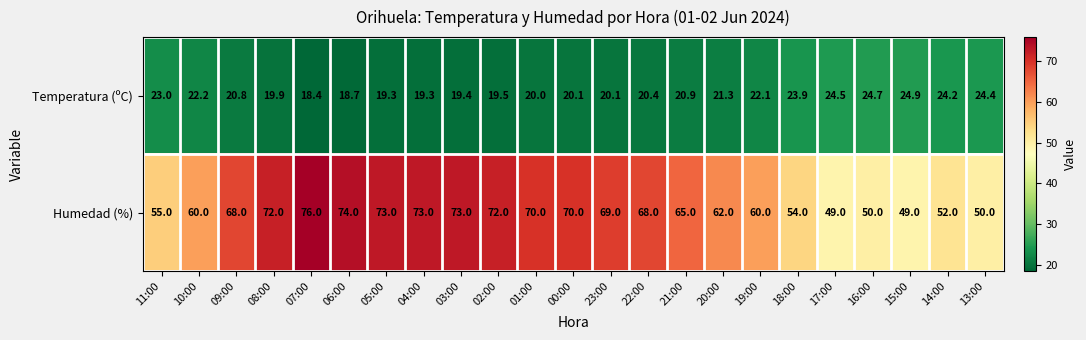

The Temperatura (ºC) series shows 19.3 at 05:00. True or false?

True